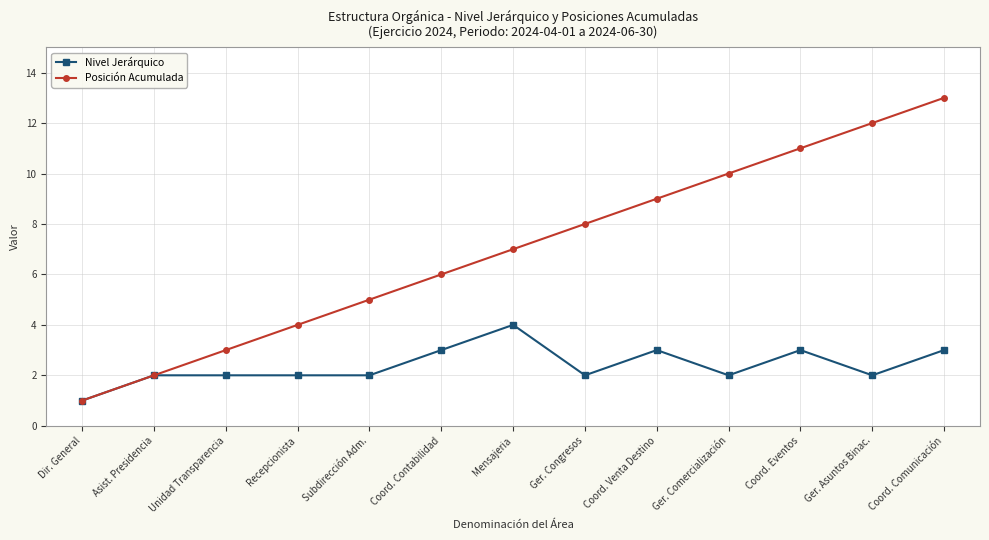

At which category does the chart reach its minimum across all series?

Dir. General